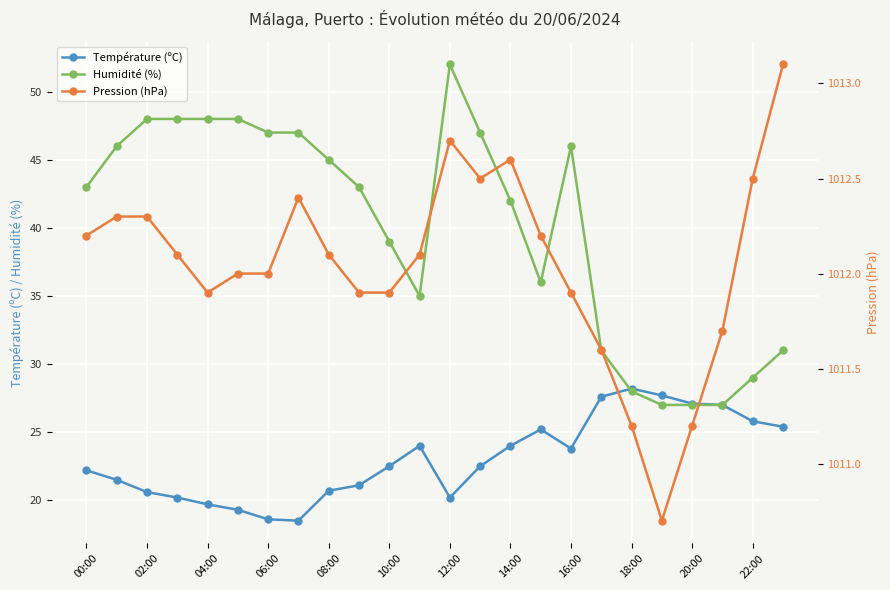

Which series has the largest range (max minus min)?

Humidité (%)